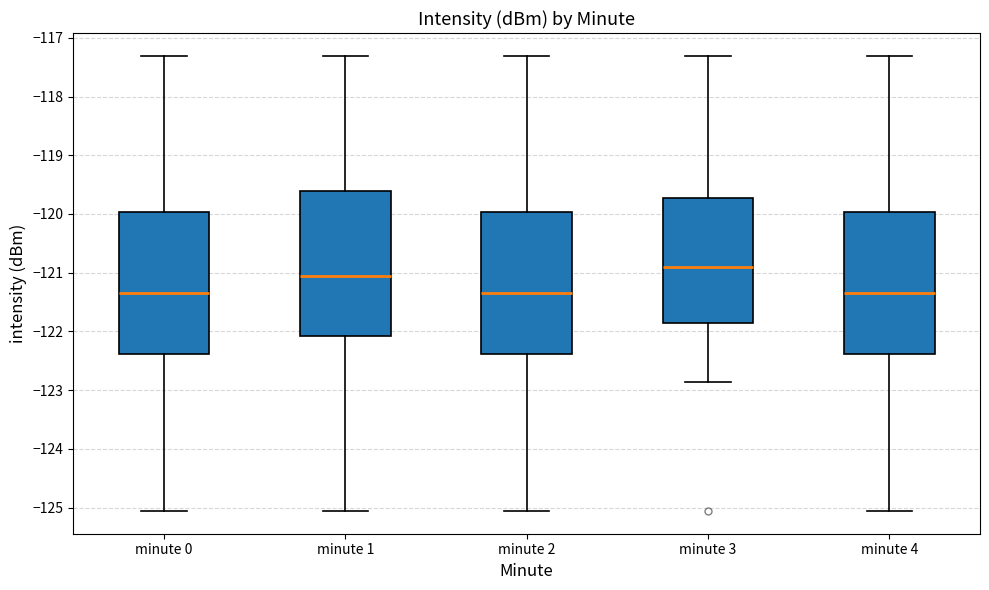

Which box has the highest median line?

minute 3